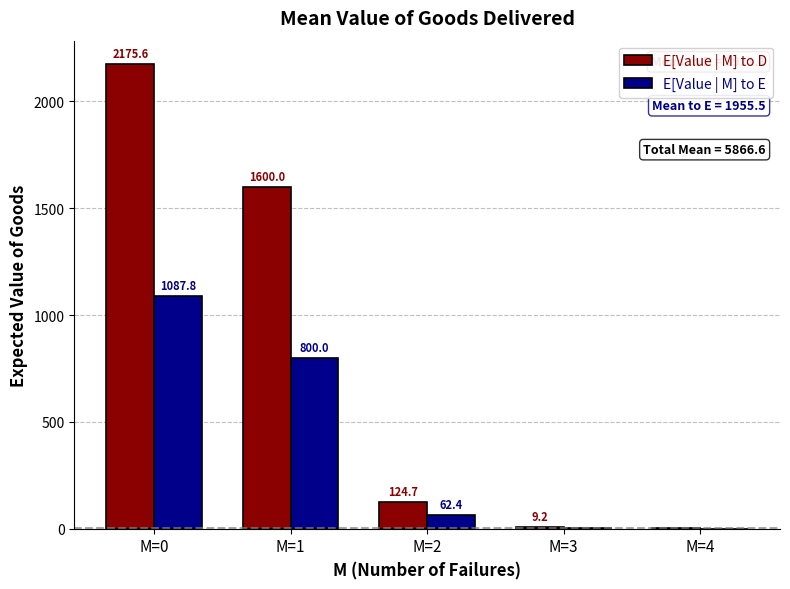

What is the sum of all E[Value | M] to D values?

3910.9